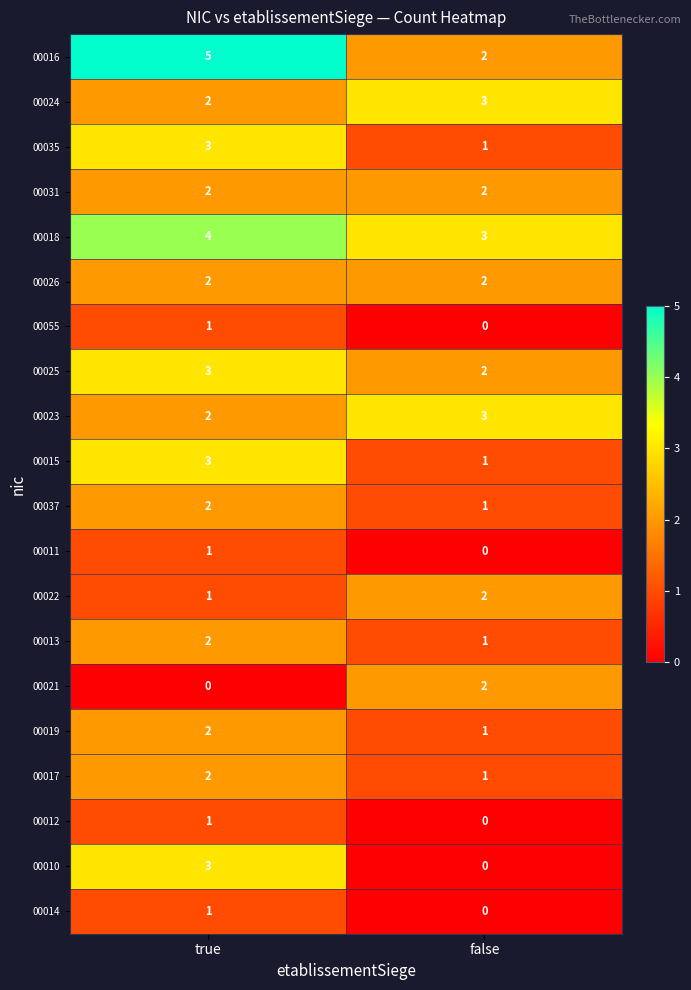

How many data points in 00021 are less than 2?

1